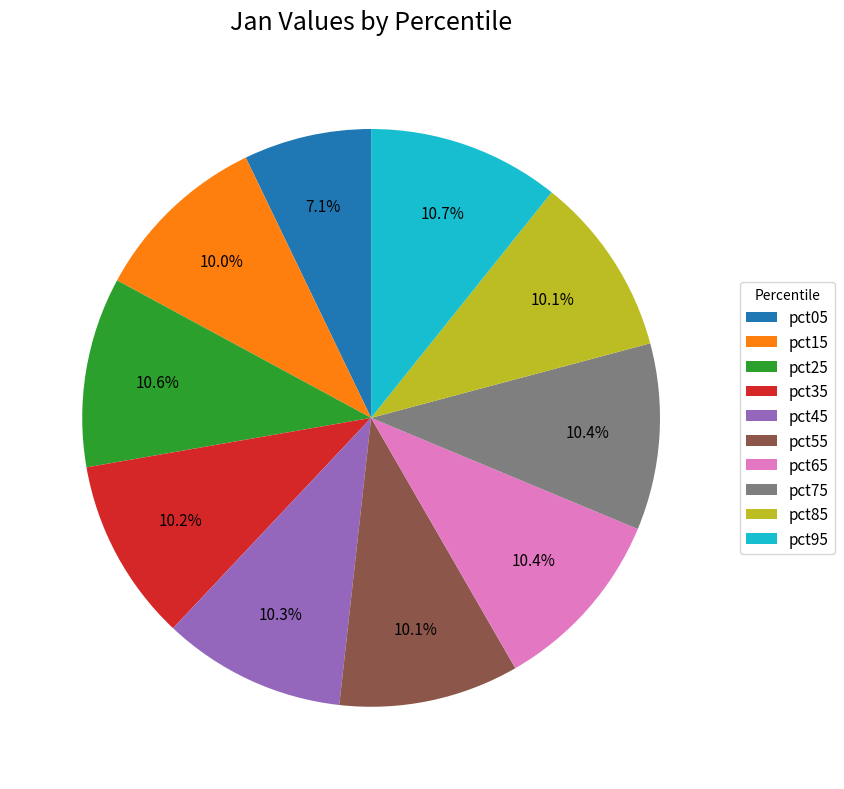

To the nearest percent, what portion does pct85 represent?

10%